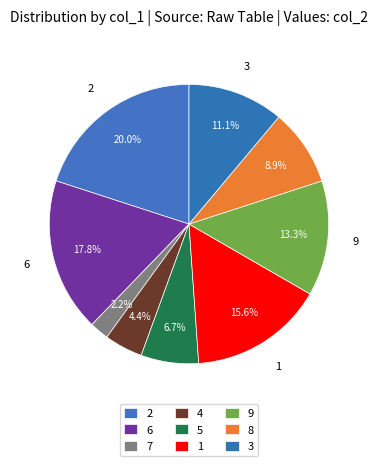

Approximately how many times larger is the value at 6 compared to 5?

2.7